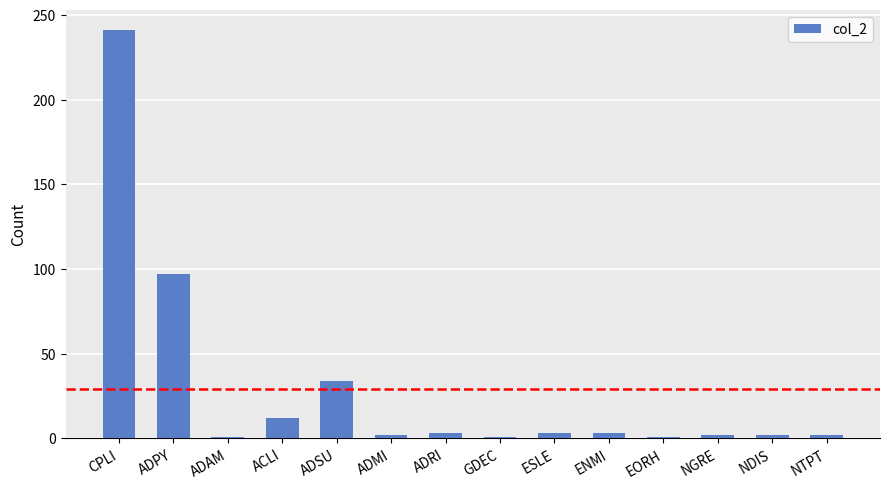

How many distinct data groups are displayed?

1